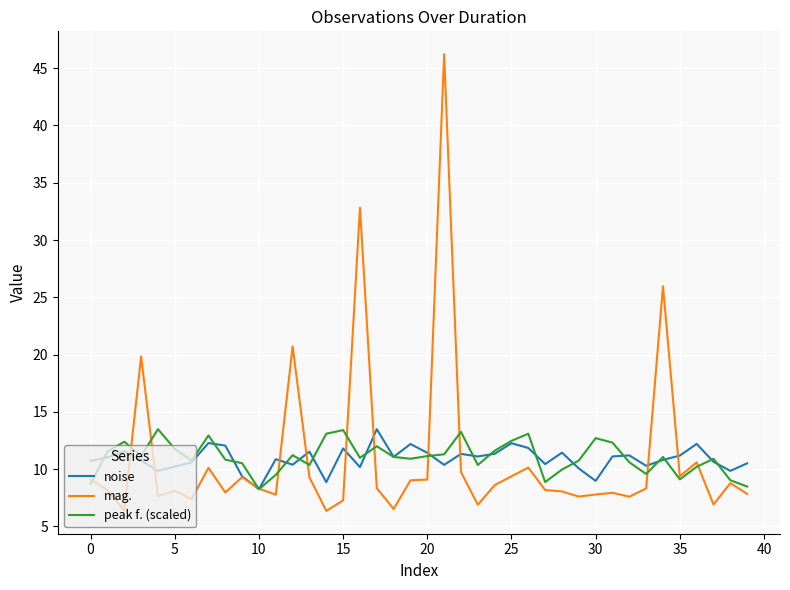

What is the difference between the maximum and minimum values in the mag. series?

39.9